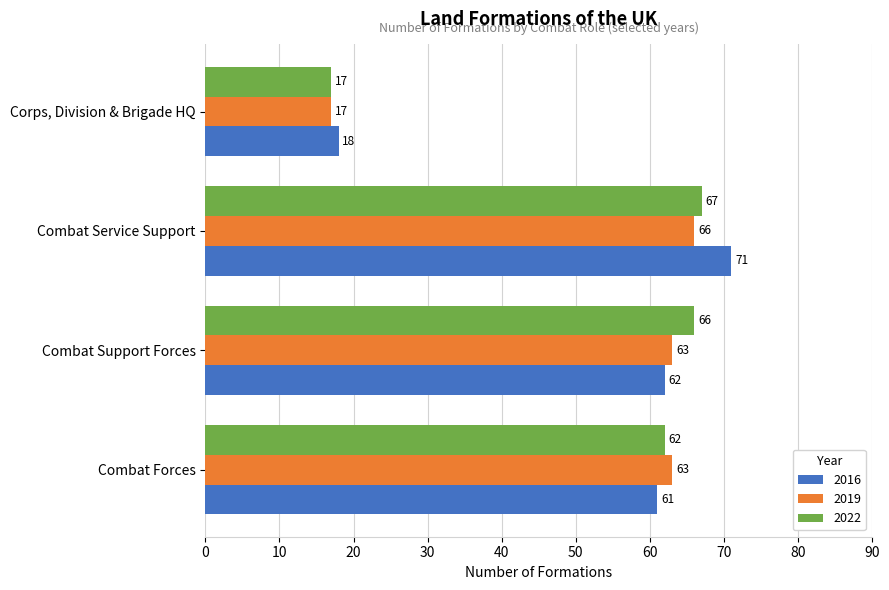

Is the value of 2019 at Corps, Division & Brigade HQ greater than the value of 2016 at Combat Service Support?

No